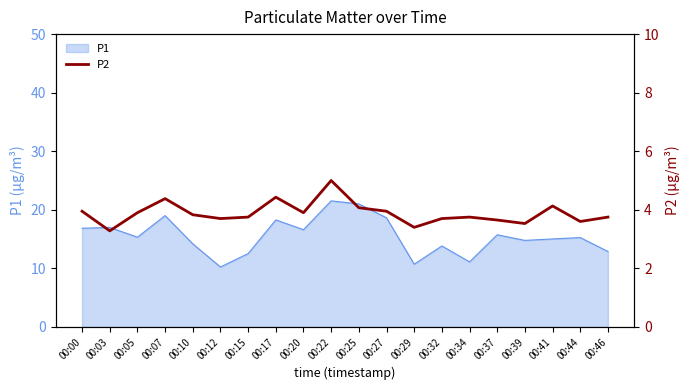

How many lines are shown in the chart?

1